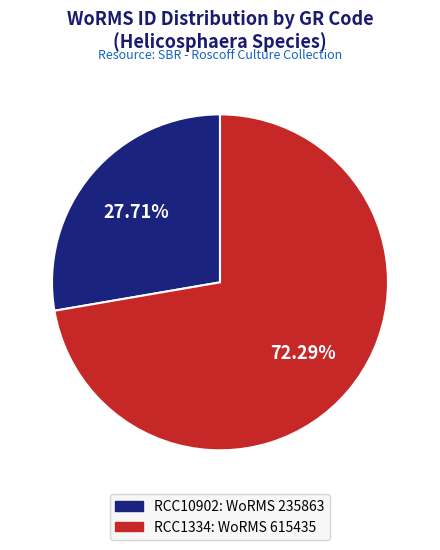

True or false: RCC1334 accounts for 64% of the total.

False